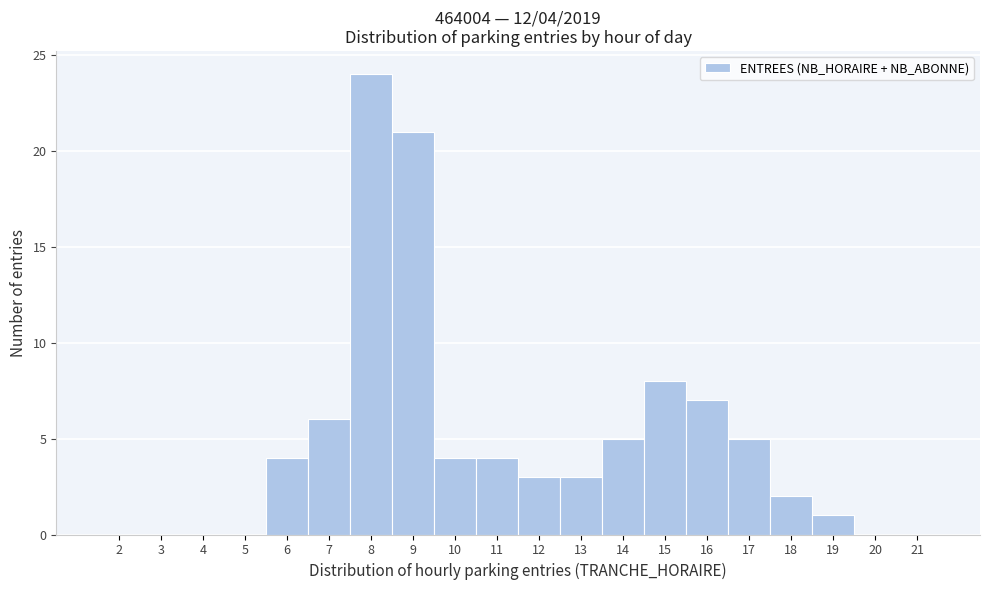

Over which range of the x-axis is the bar tallest?

7.5 to 8.5